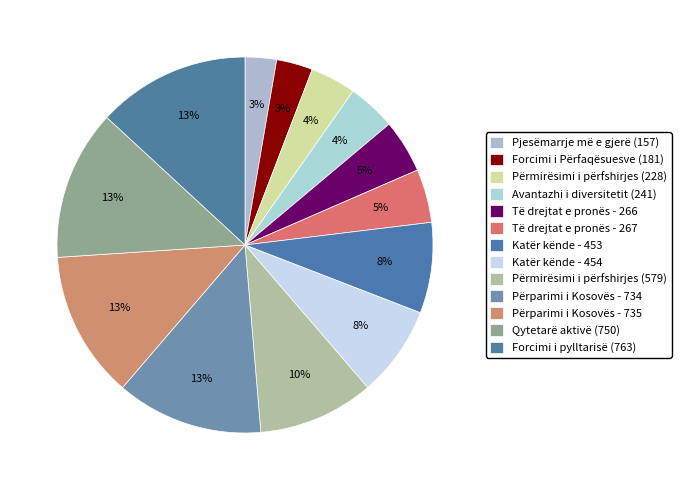

To the nearest percent, what is the difference between the largest and smallest slice percentages?

10%